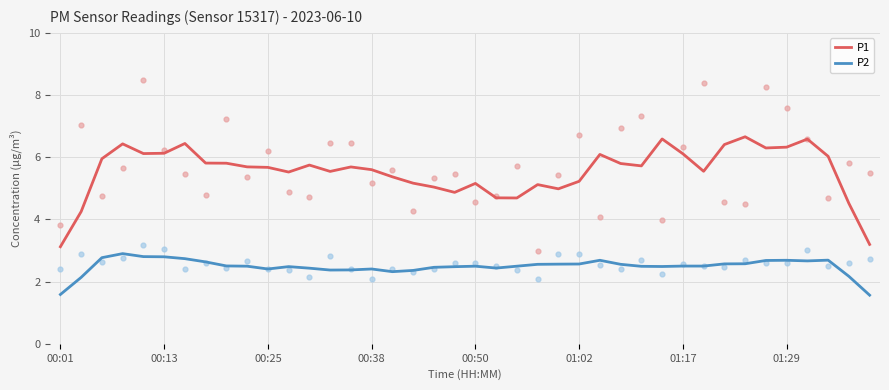

Which series has the largest total across all categories?

P1